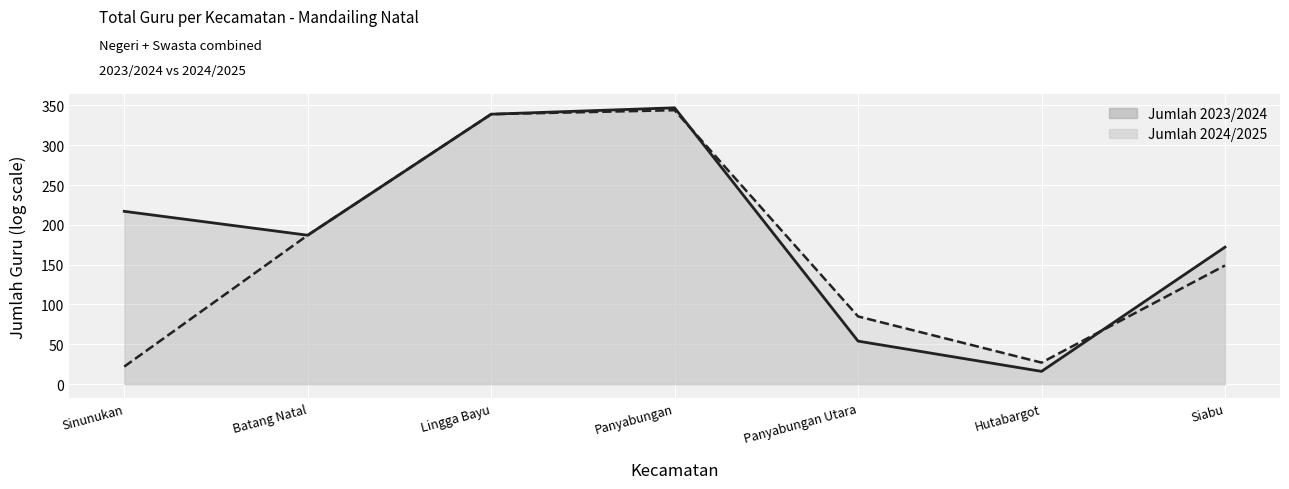

Reading left to right, transcribe all the data shown in this chart.

Jumlah 2023/2024: Sinunukan=217	Batang Natal=187	Lingga Bayu=339	Panyabungan=347	Panyabungan Utara=54	Hutabargot=16	Siabu=172
Jumlah 2024/2025: Sinunukan=22	Batang Natal=187	Lingga Bayu=339	Panyabungan=344	Panyabungan Utara=85	Hutabargot=27	Siabu=149